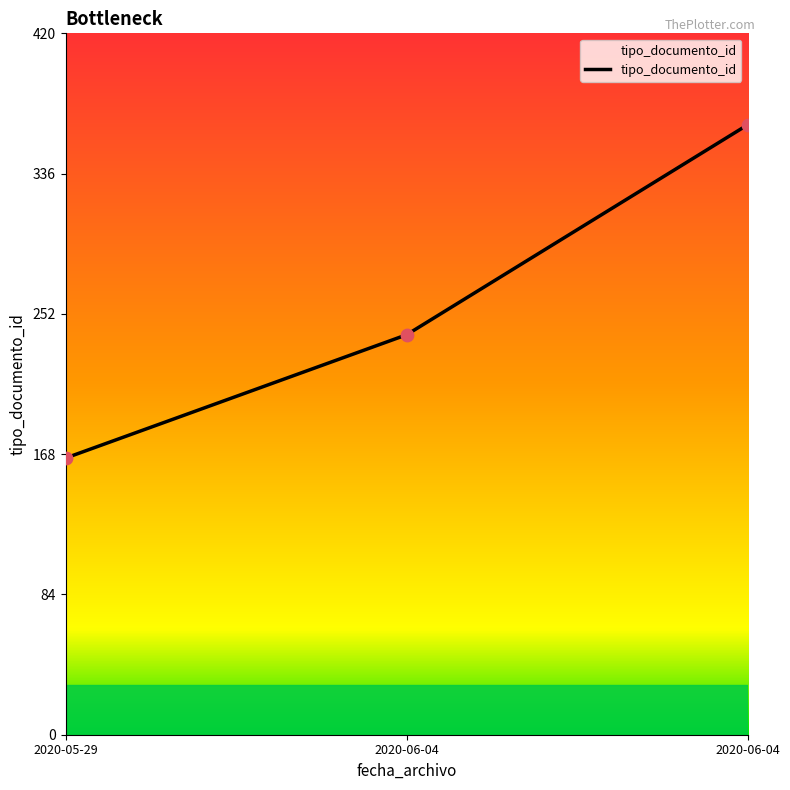

What is the ratio of the value at 2020-05-29 to the value at 2020-06-04?

0.7